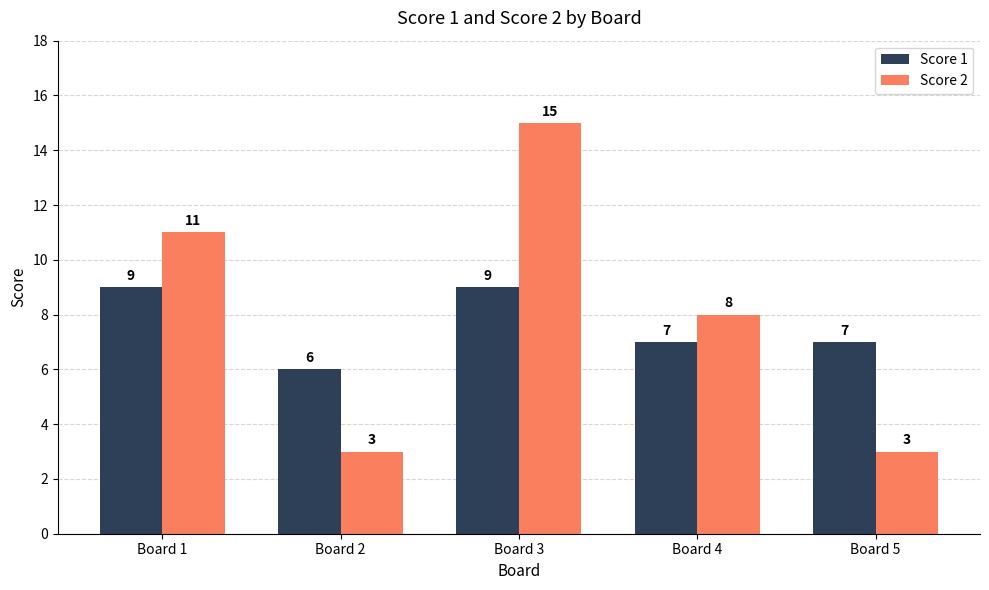

What is the value of the Score 1 bar at the 1st from the left?

9